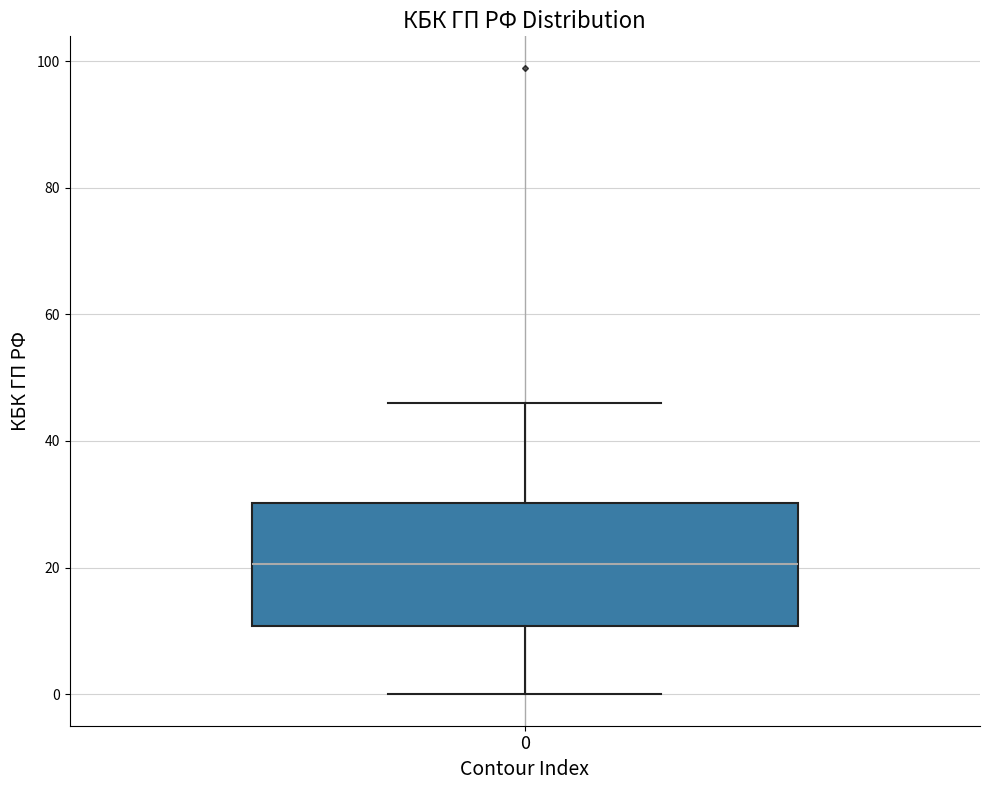

Transcribe this box plot: give where the median line is, the range the box spans, and where the two whiskers end, as read against the y-axis. The values are not printed on the chart, so give them approximately, as read against the axis.

median 20, box 10 to 30, whiskers 0 to 46